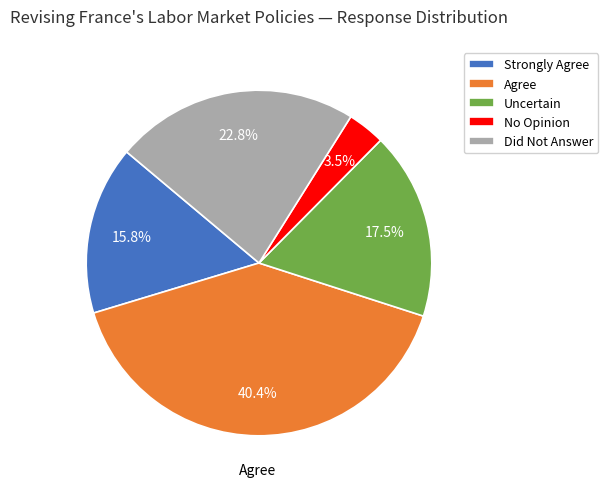

To the nearest percent, what percentage of the pie is Agree?

40%